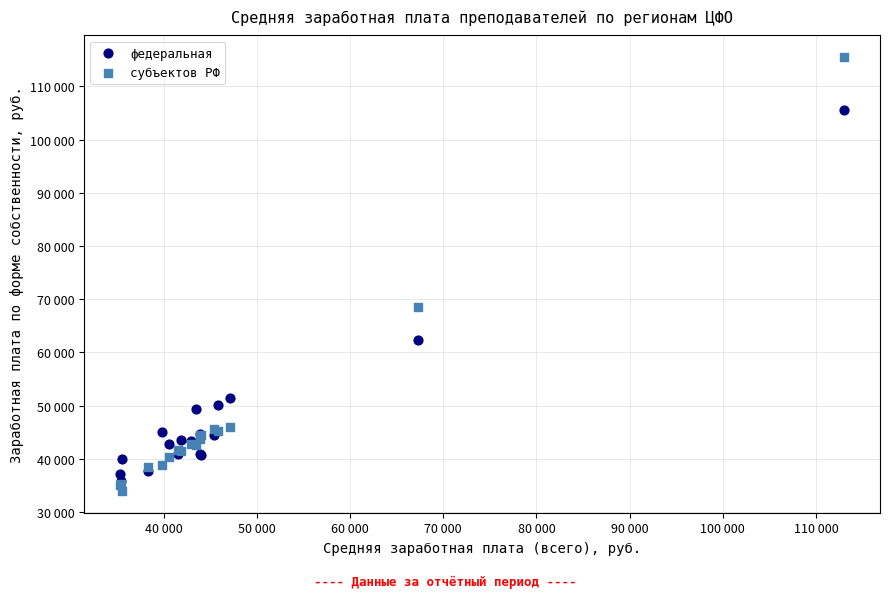

What are all the series names shown in the legend?

федеральная, субъектов РФ